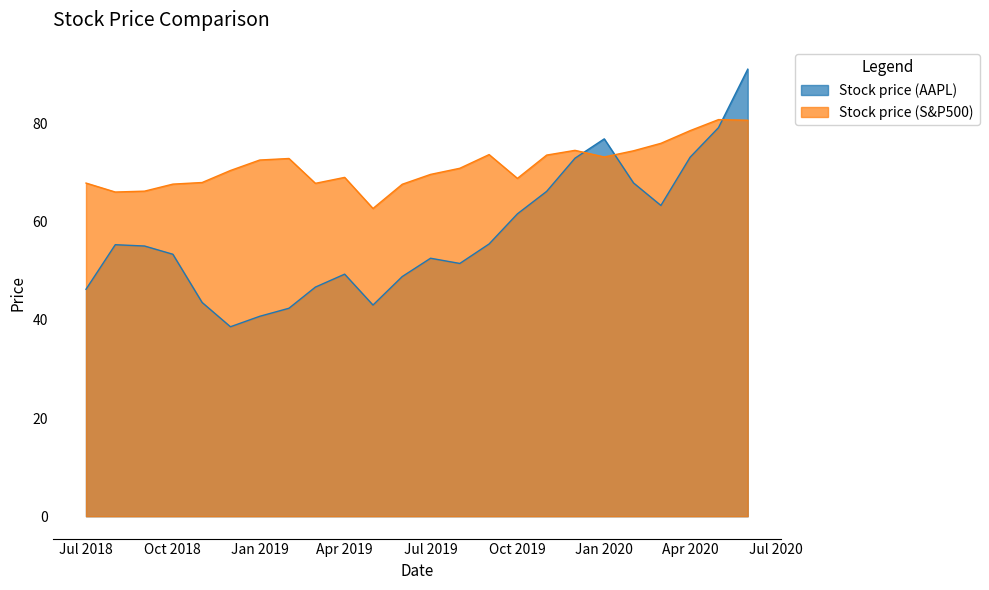

Which series has the largest total across all categories?

Stock price (S&P500)